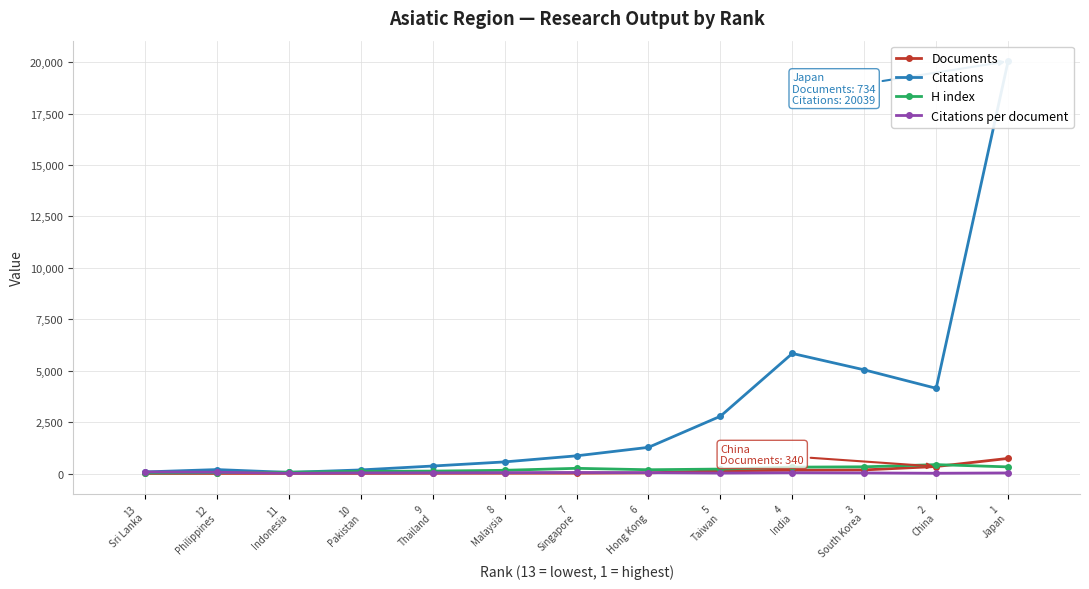

Between 5
Taiwan and 13
Sri Lanka, which is larger?

5
Taiwan